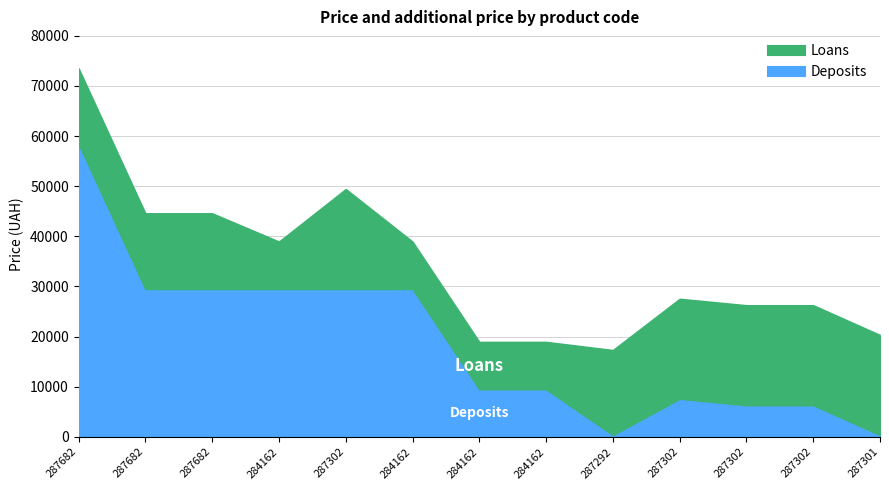

Does the chart have visible grid lines?

Yes